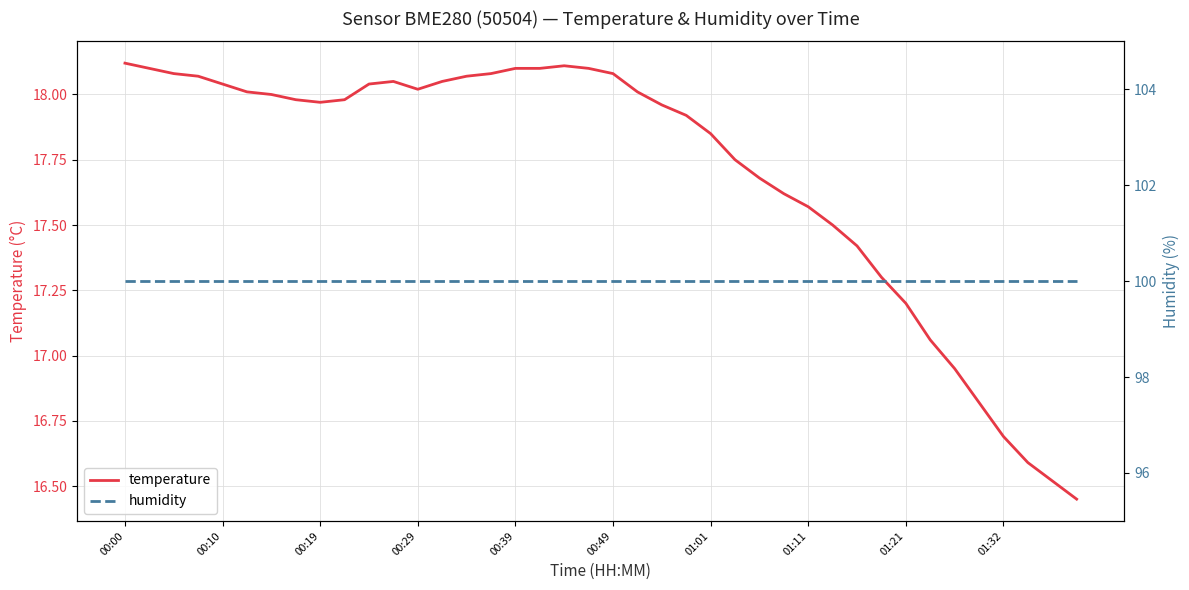

Does the chart display data point markers on the line(s)?

No